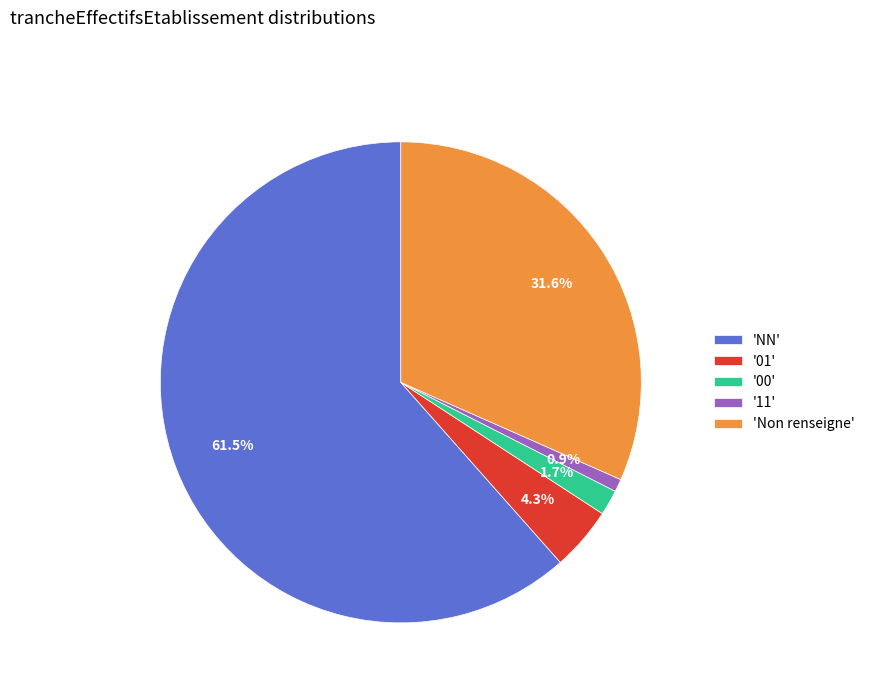

Is there a majority slice in this chart?

Yes